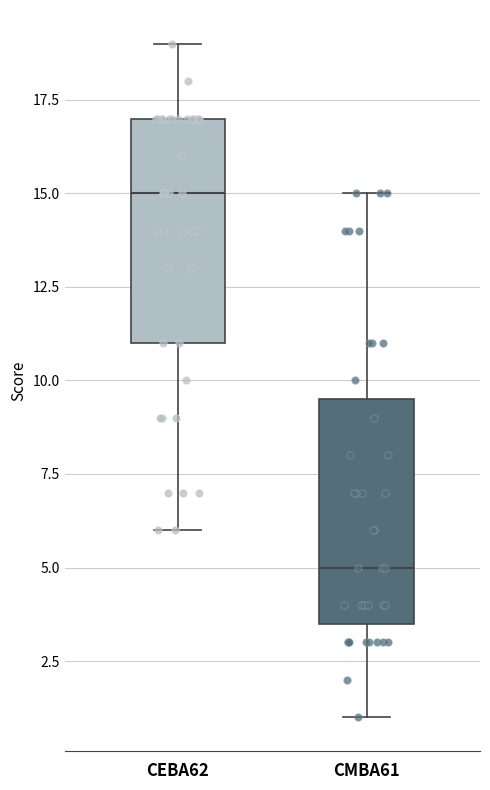

Reading left to right, read every box against the y-axis: the position of its median line, the range the box covers, and the ends of its whiskers. The values are not printed on the chart, so give them approximately, as read against the axis.

CEBA62: median 15.0, box 11.0 to 17.0, whiskers 6.0 to 19.0
CMBA61: median 5.0, box 3.5 to 9.5, whiskers 1.0 to 15.0